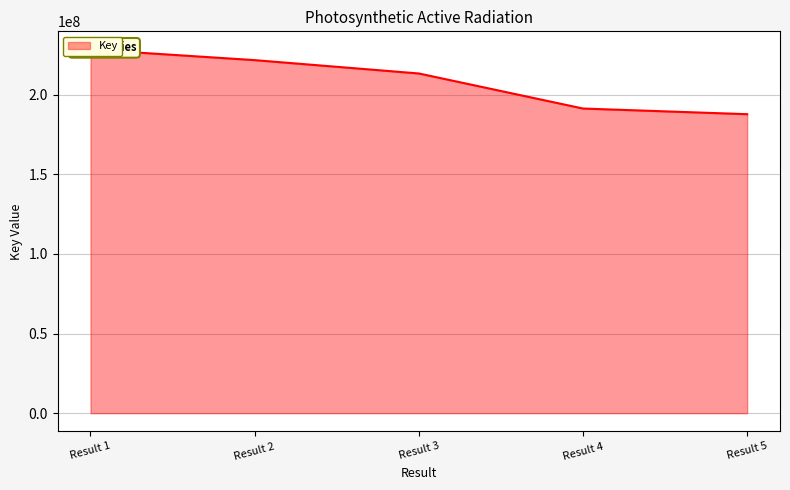

Reading left to right, list all the values displayed in this chart.

228302833	221641489	213260484	191253751	187700387